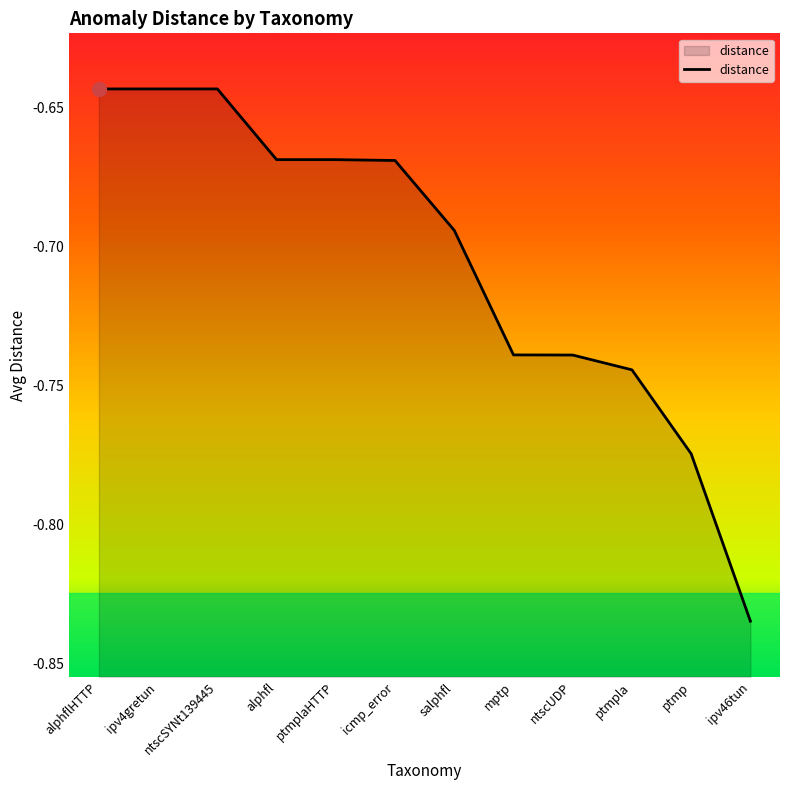

Which category has the highest value across all series?

alphflHTTP